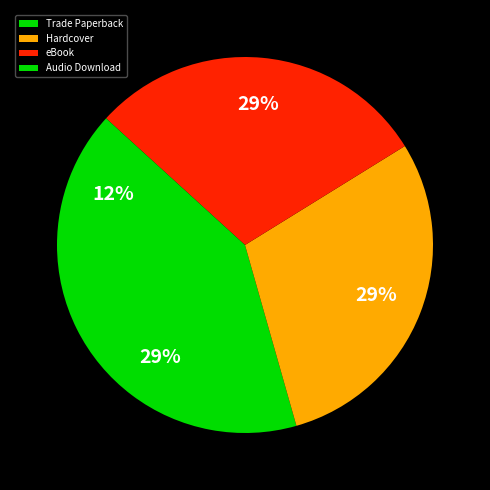

What is the total percentage of Audio Download and Trade Paperback?

41.2%